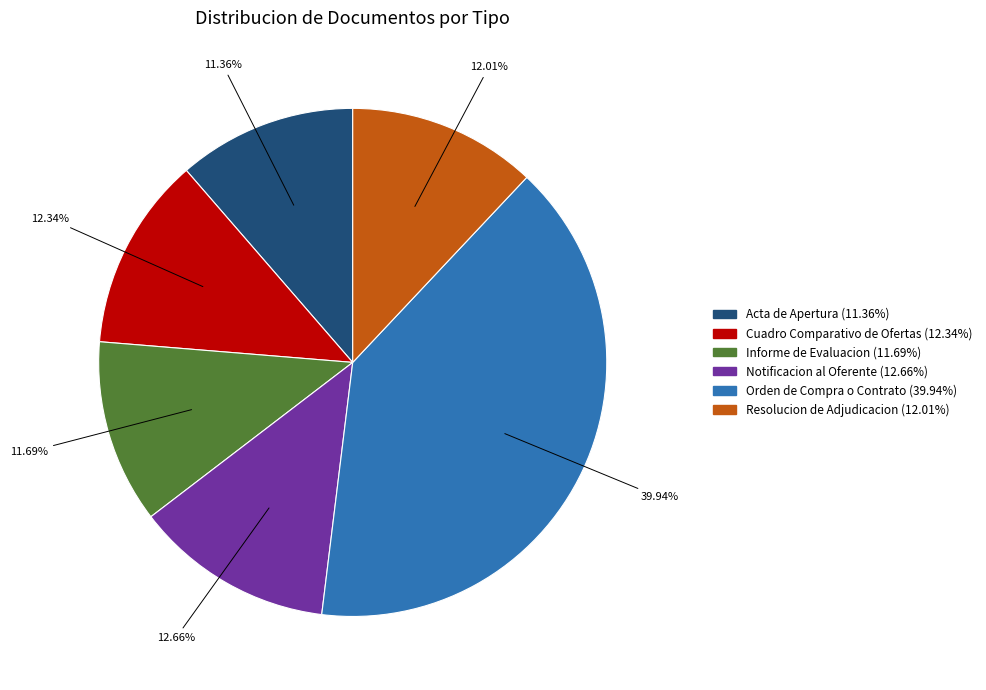

To the nearest percent, what percentage of the pie is Resolucion de Adjudicacion?

12%